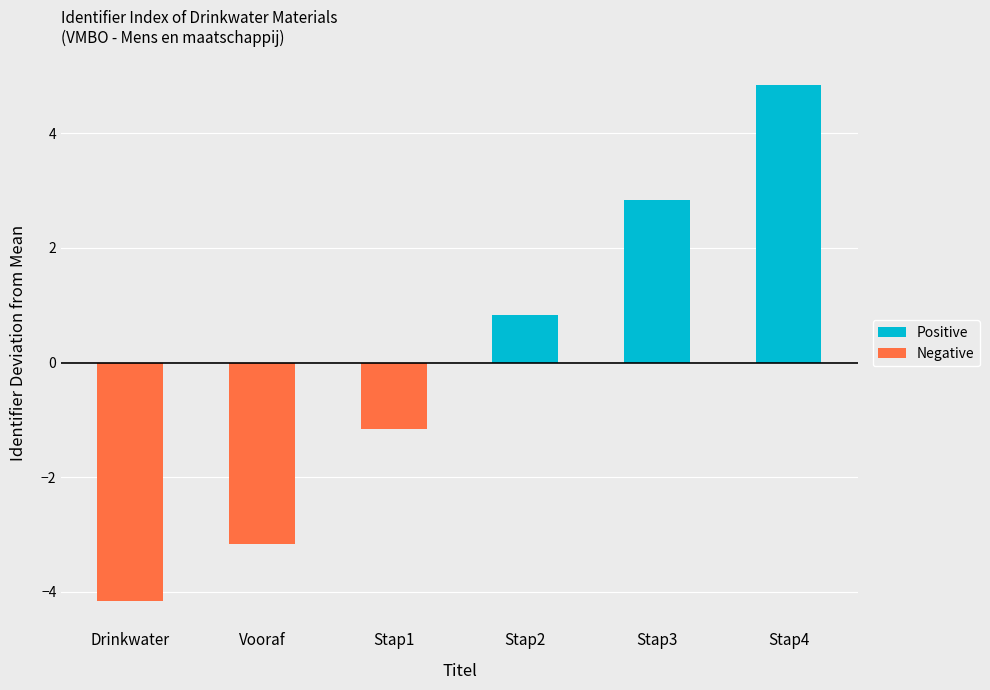

What is the difference between the maximum and second lowest values in the Positive series?

4.8